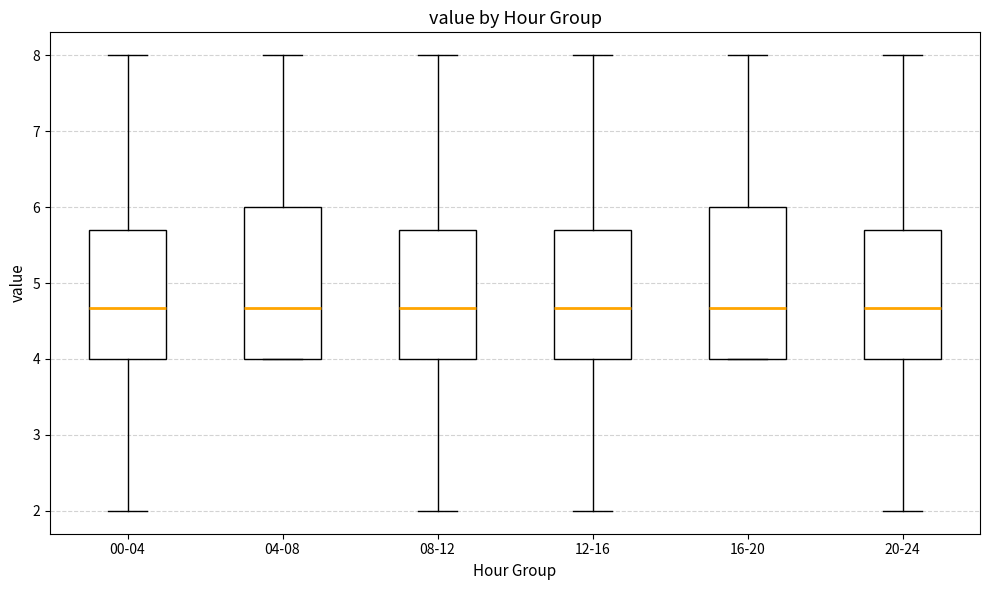

Where does the median line of the box for 20-24 sit on the y-axis? The values are not printed on the chart, so give them approximately, as read against the axis.

4.7